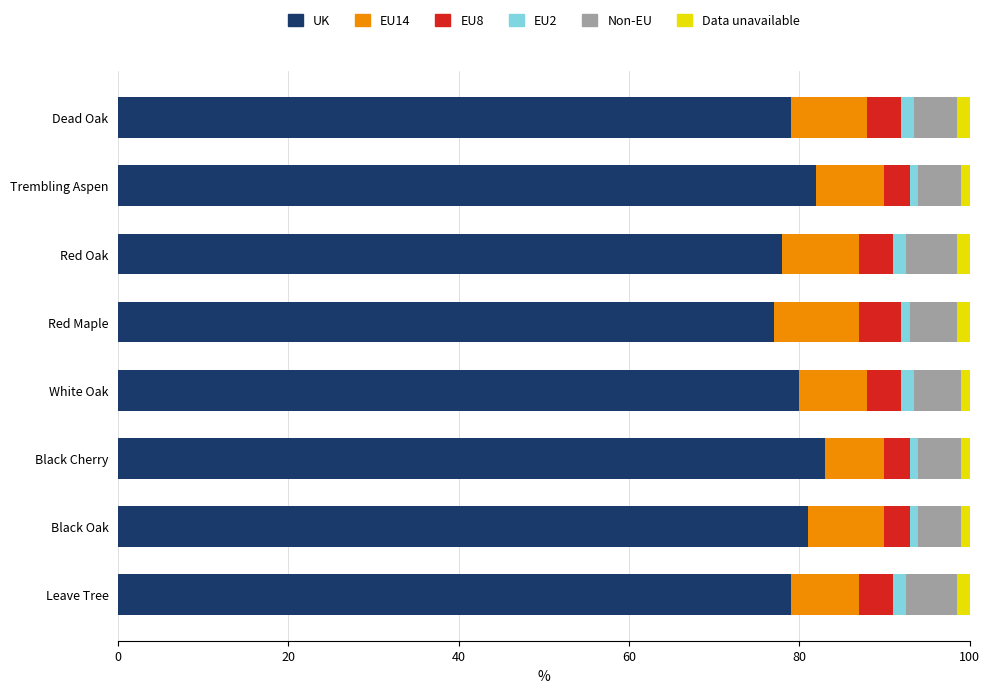

The value of UK at Red Oak is 78.0. True or false?

True